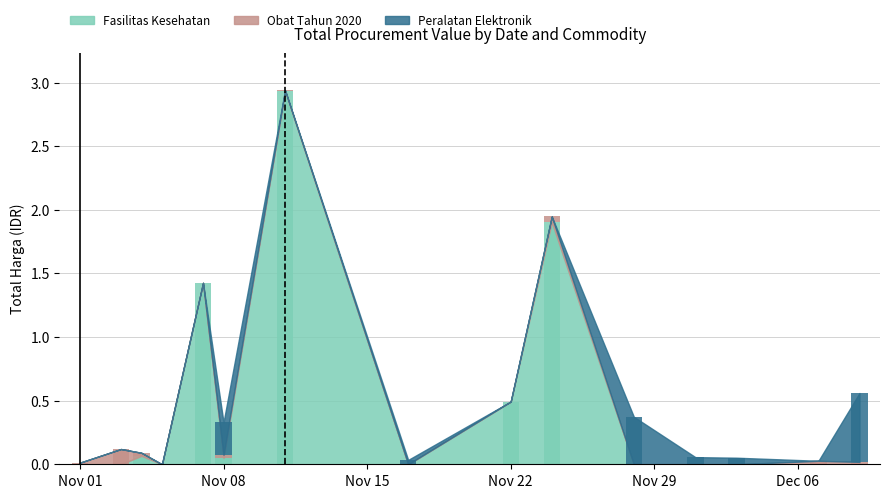

List the series in order of their overall mean, lowest first.

Obat Tahun 2020, Peralatan Elektronik, Fasilitas Kesehatan